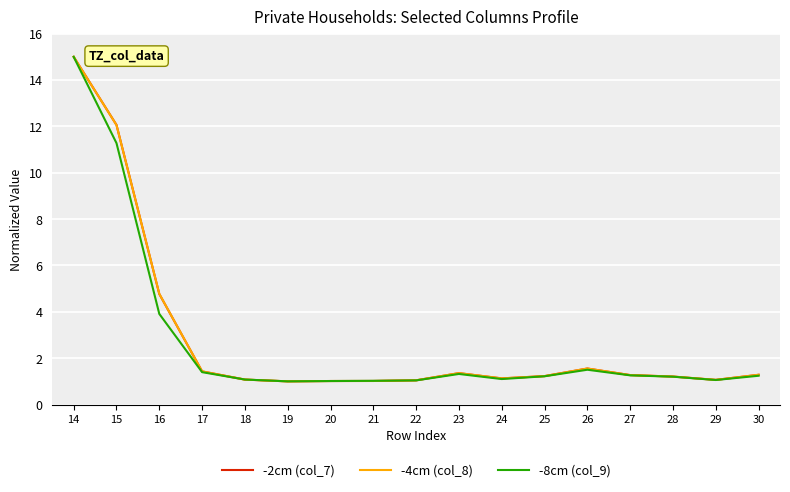

Is this an area chart (filled region under the line)?

No